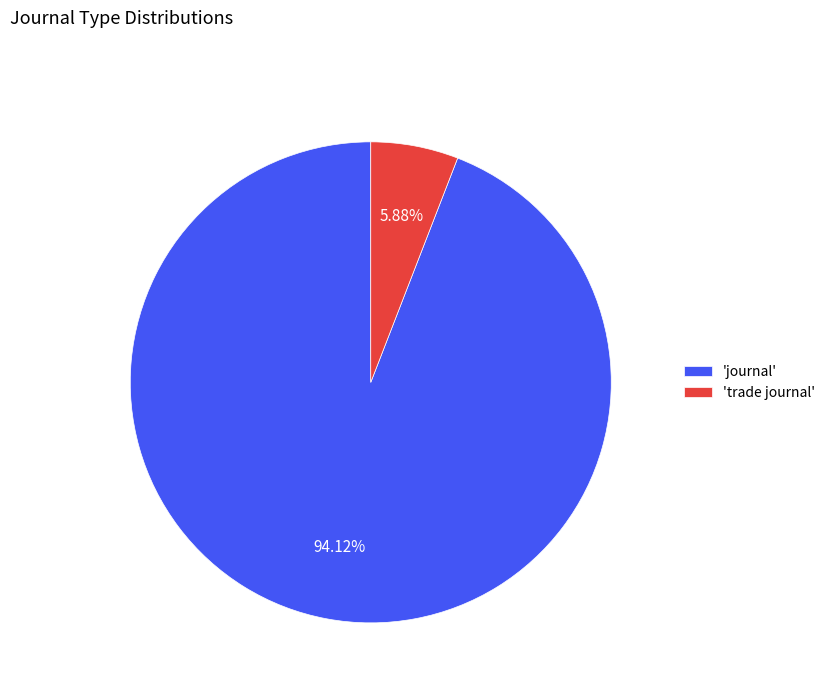

Which slice is the smallest?

'trade journal'